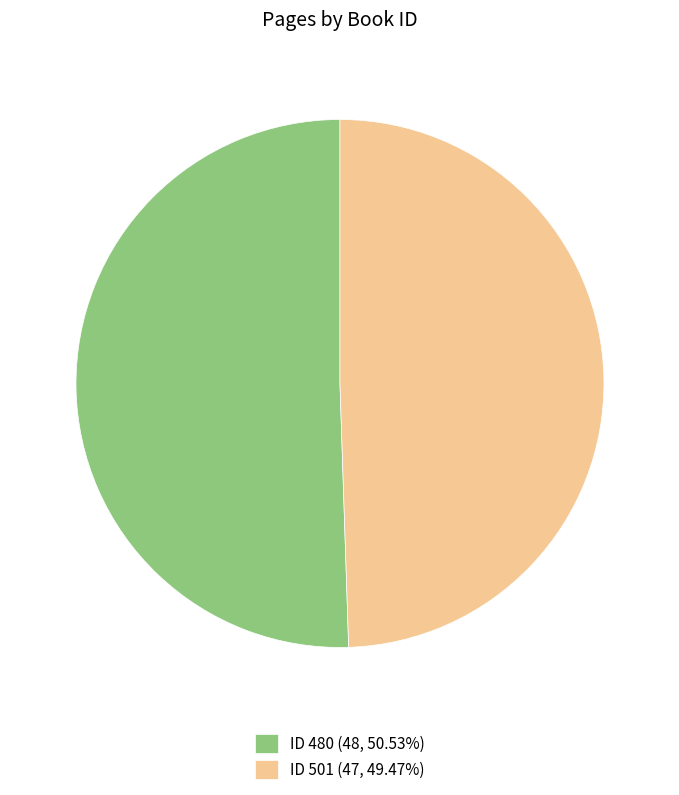

What is the ratio of the value at ID 480 (48, 50.53%) to the value at ID 501 (47, 49.47%)?

1.0